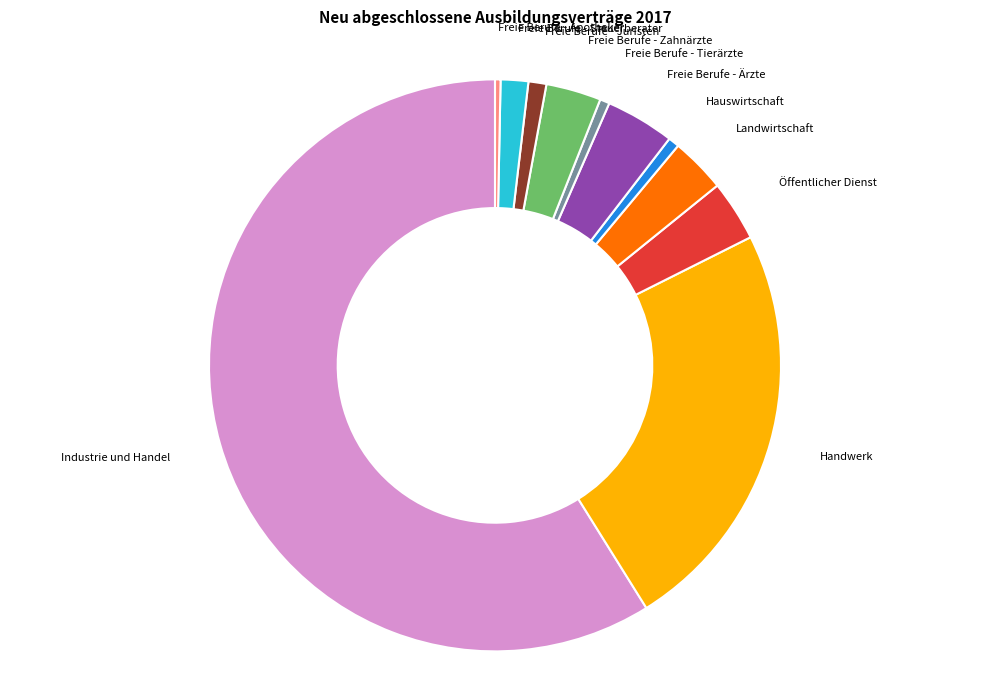

Is there a majority slice in this chart?

Yes